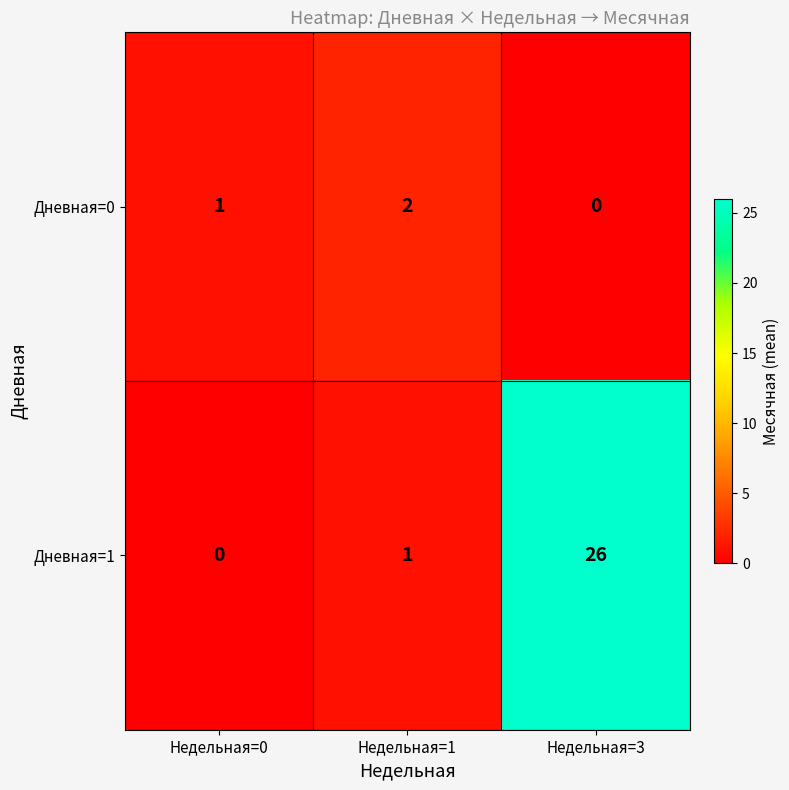

Which series has the largest total across all categories?

Дневная=1